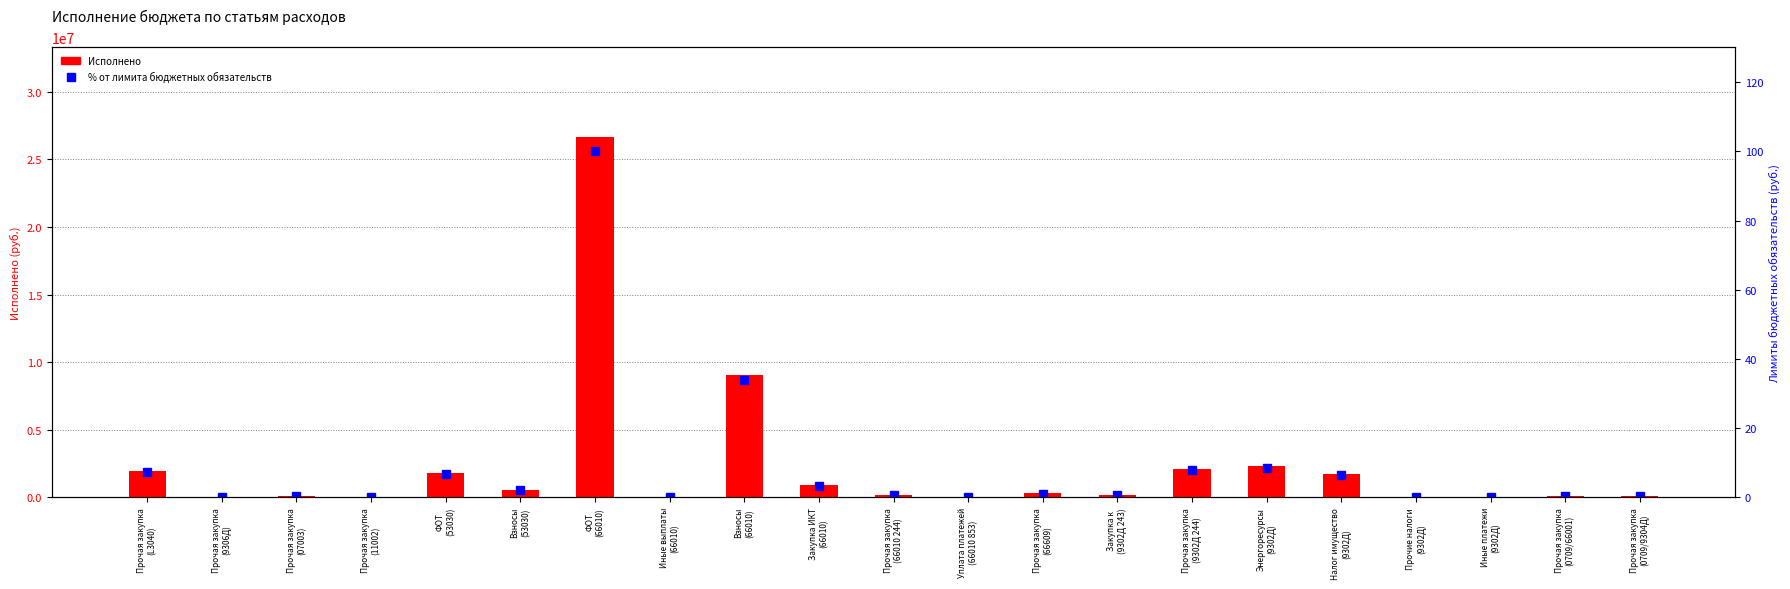

The % от максимума series shows 1.7 at Прочая закупка
(66609). True or false?

False